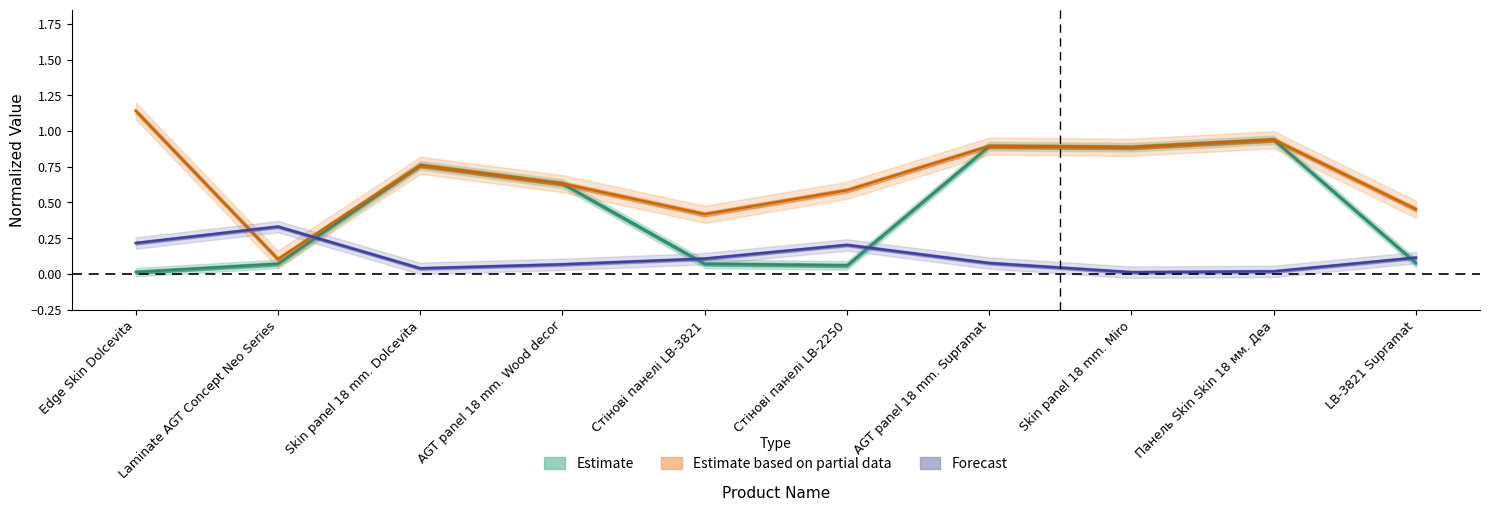

List the series in order of their peak value, highest first.

Estimate based on partial data, Estimate, Forecast